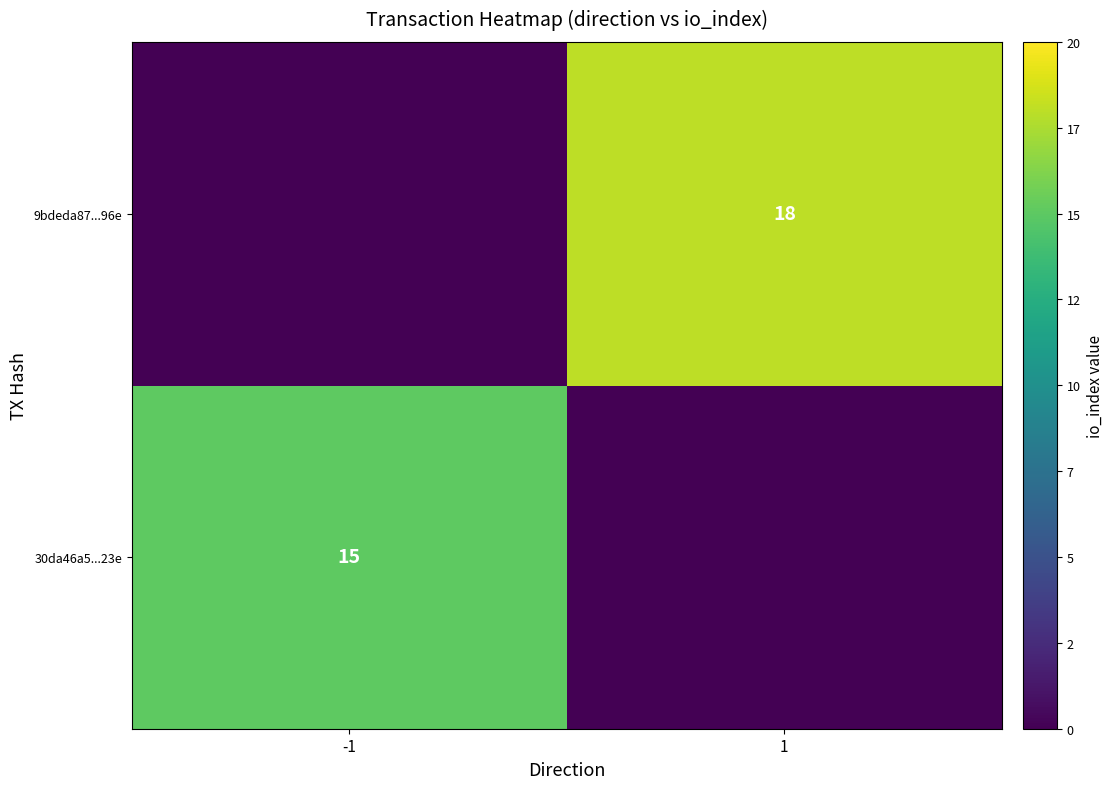

True or false: 9bdeda87...96e has a value of 25 at 1.

False